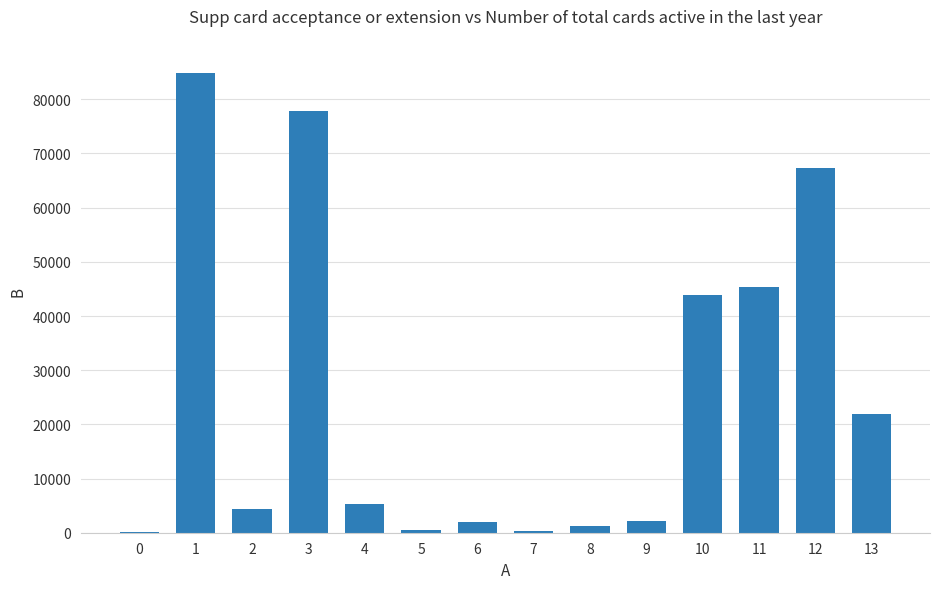

The chart shows a value of 221 at 0. True or false?

True